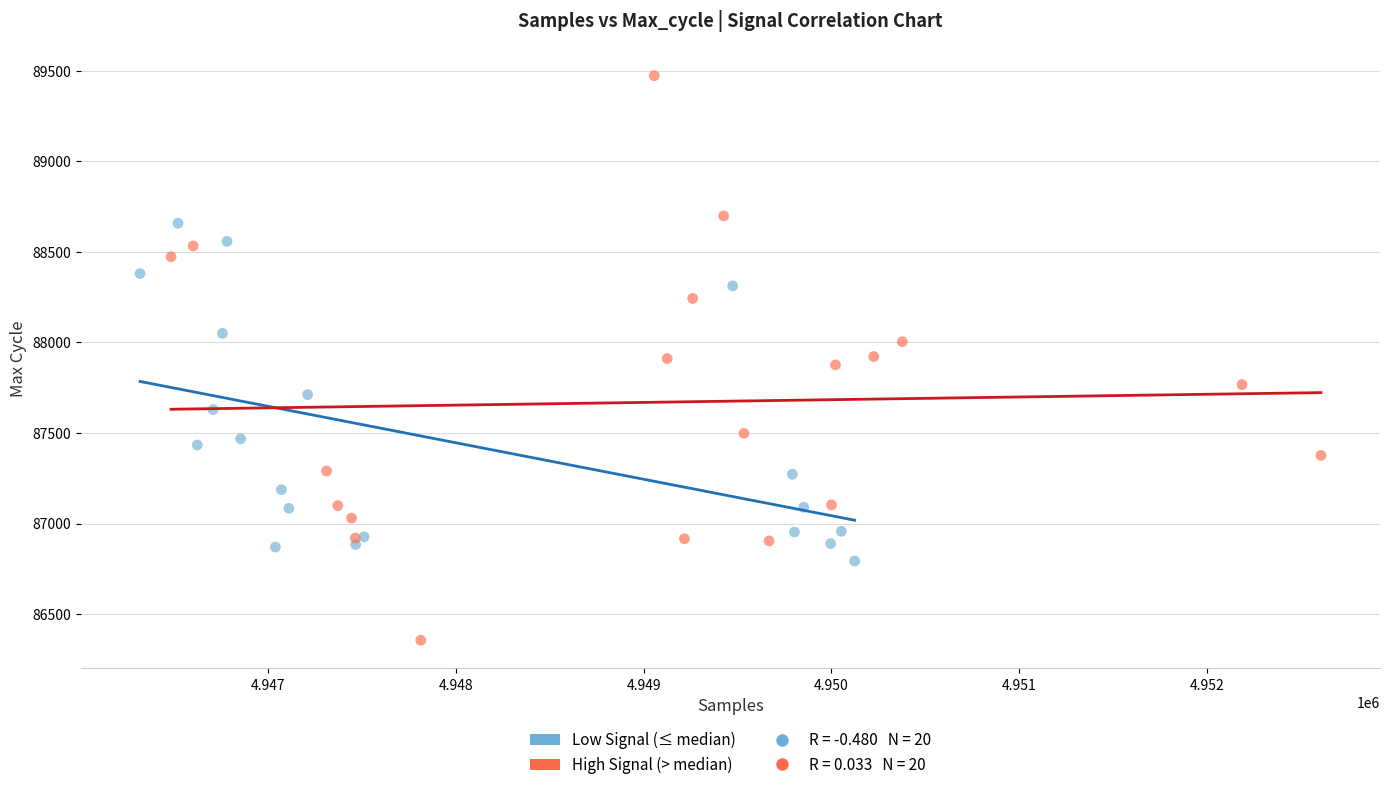

Which series reaches the maximum Y coordinate?

High Signal (> median)